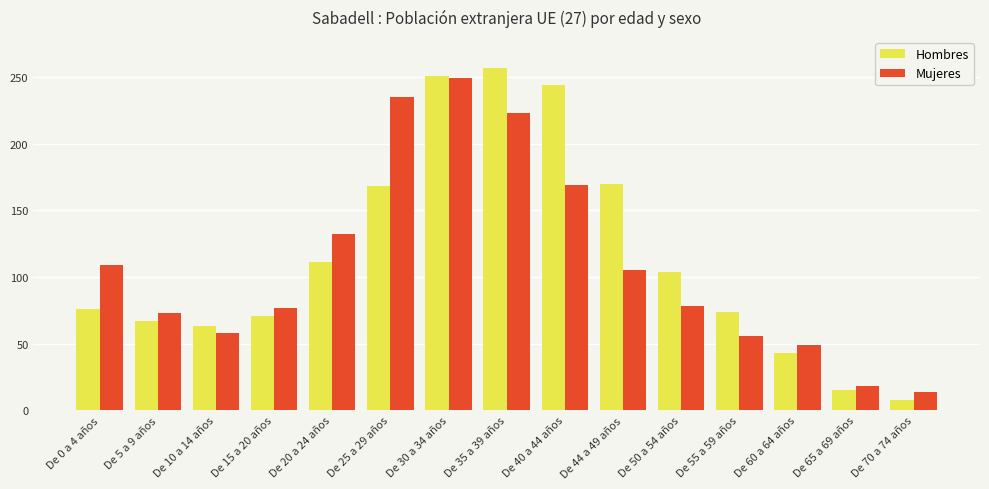

The Hombres series shows 48 at De 0 a 4 años. True or false?

False